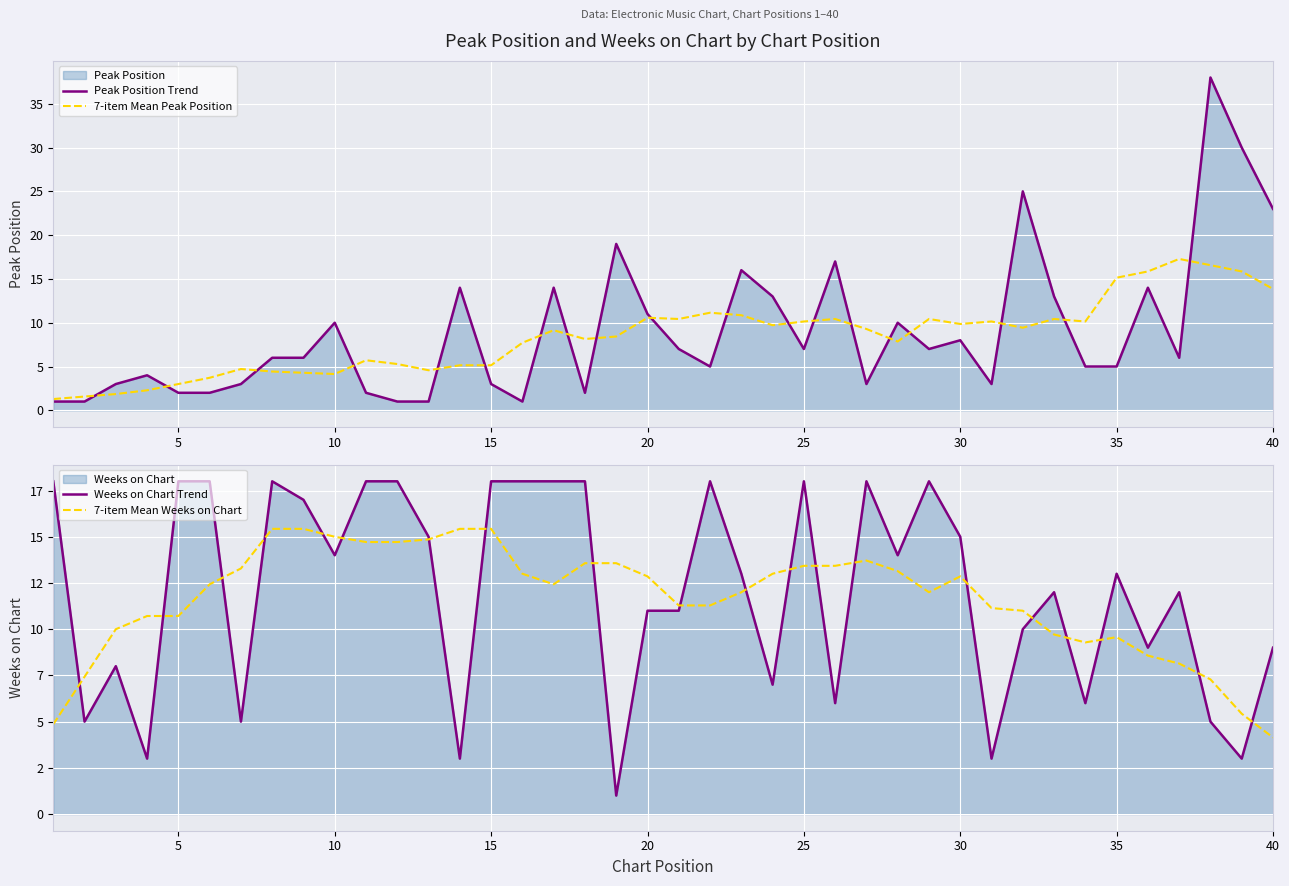

What is the average value of the Weeks on Chart Trend series?

12.1